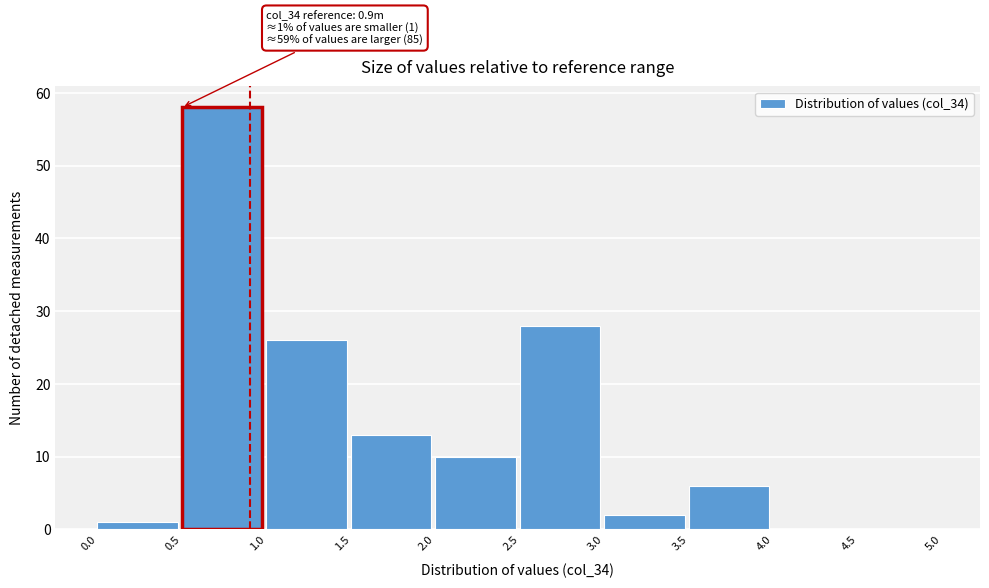

Which range on the x-axis has the tallest bar?

0.5 to 1.0